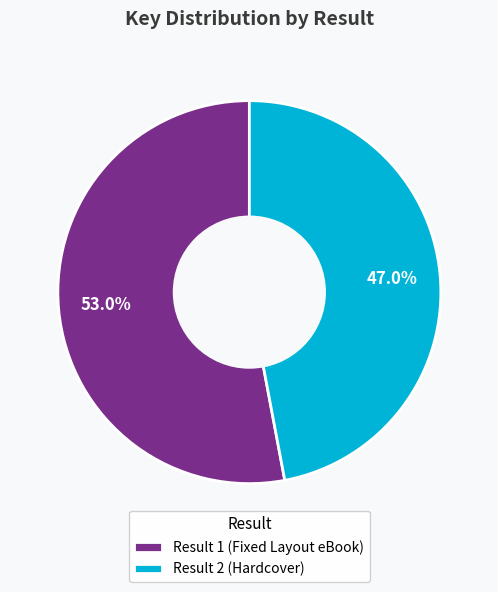

What is the majority slice?

Result 1 (Fixed Layout eBook)